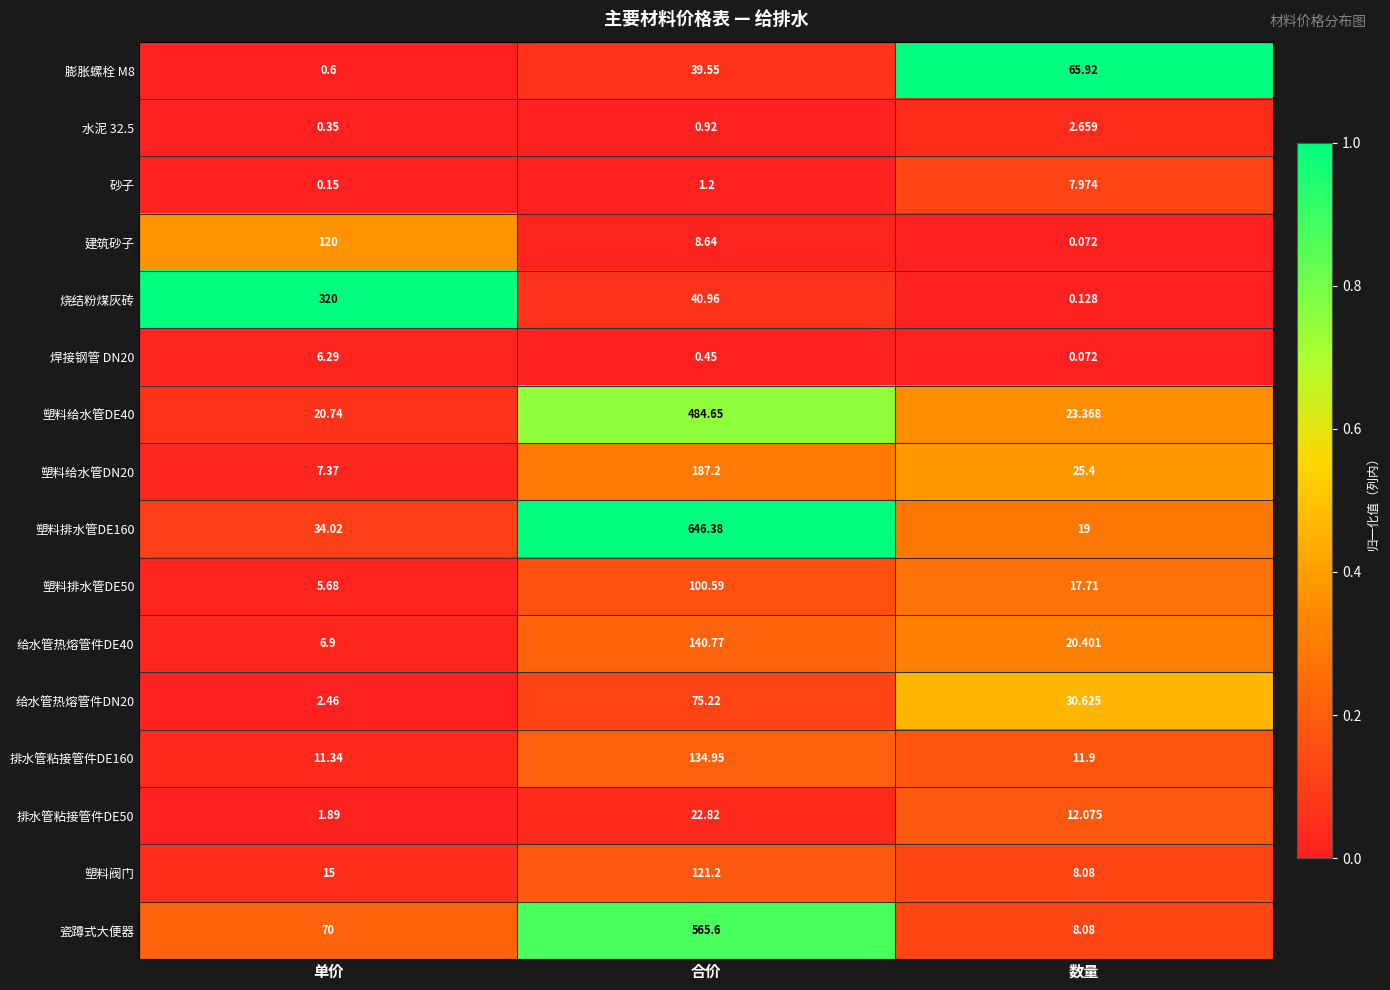

Rank the categories by 塑料排水管DE160 value from highest to lowest.

合价, 单价, 数量